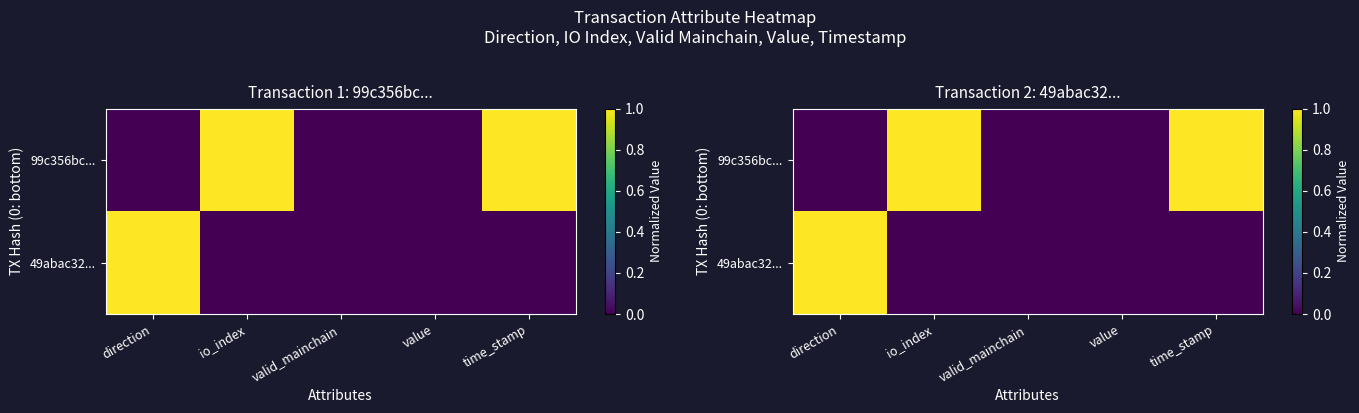

The 49abac32... series shows 0 at valid_mainchain. True or false?

True